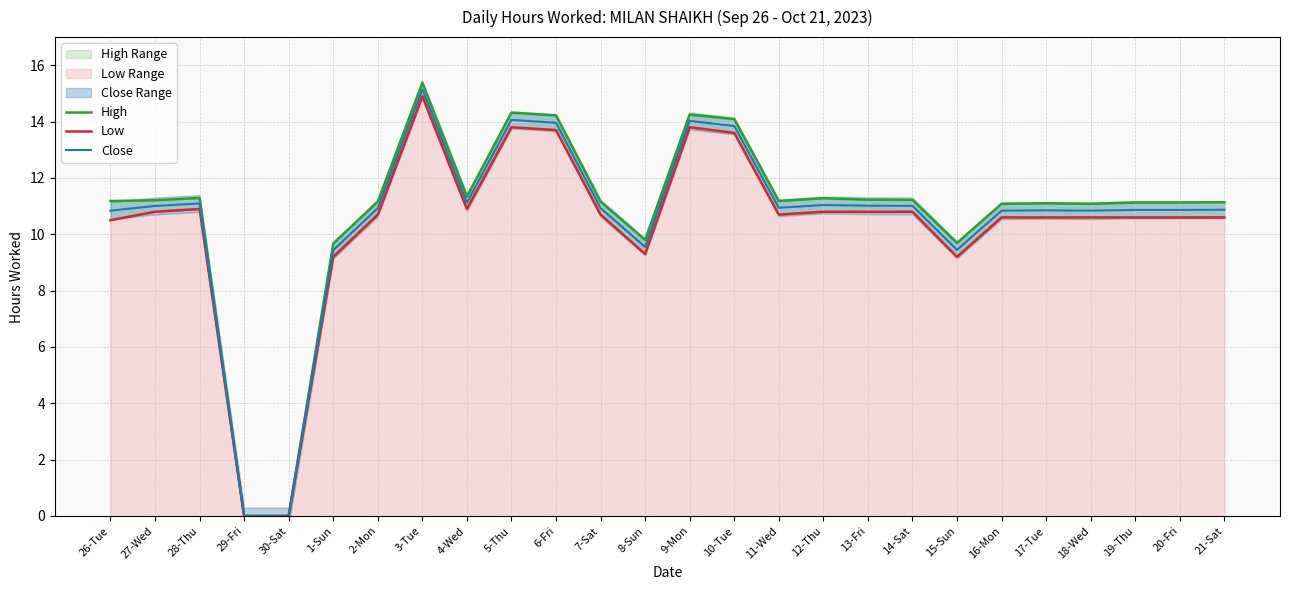

At how many categories does at least one series exceed 6?

24